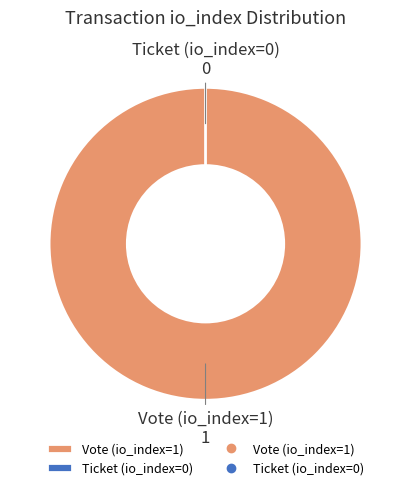

The Ticket (io_index=0) slice represents 1% of the pie. True or false?

False